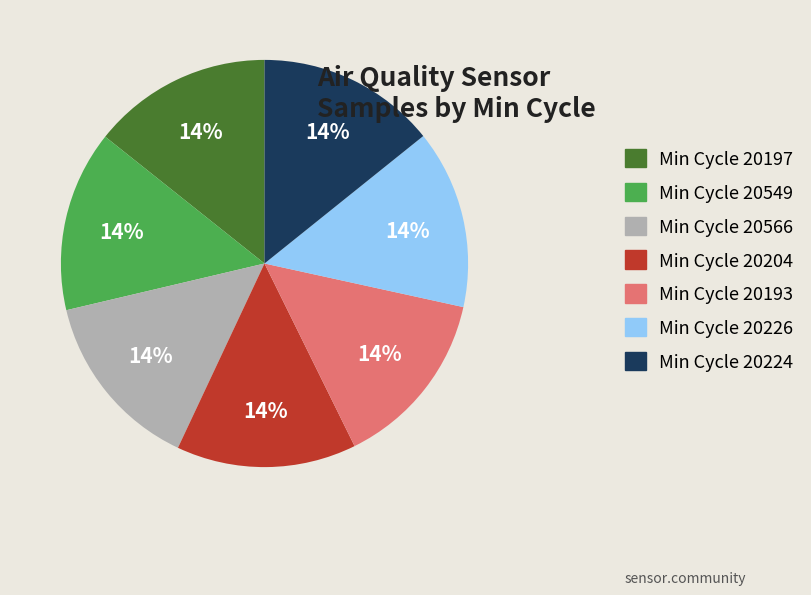

Does any single category account for the majority?

No